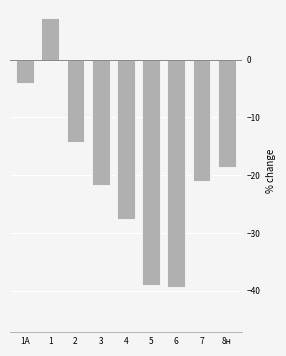

Reading left to right, what are all the values shown in this chart?

1А=-4.0	1=7.2	2=-14.2	3=-21.7	4=-27.5	5=-39.1	6=-39.3	7=-21.1	8н=-18.6